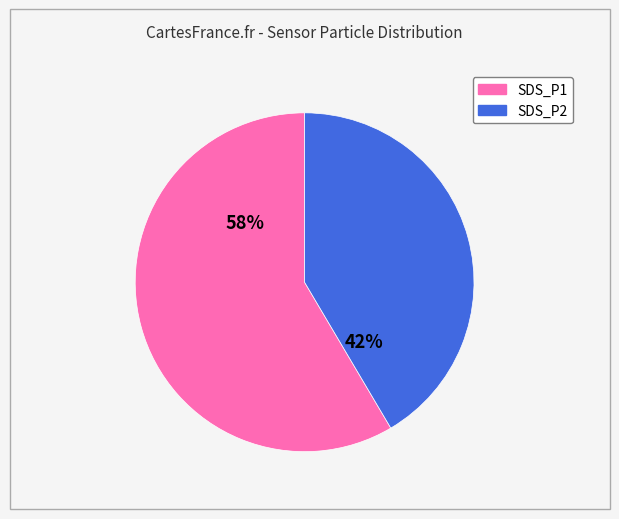

Which has a higher value, SDS_P2 or SDS_P1?

SDS_P1